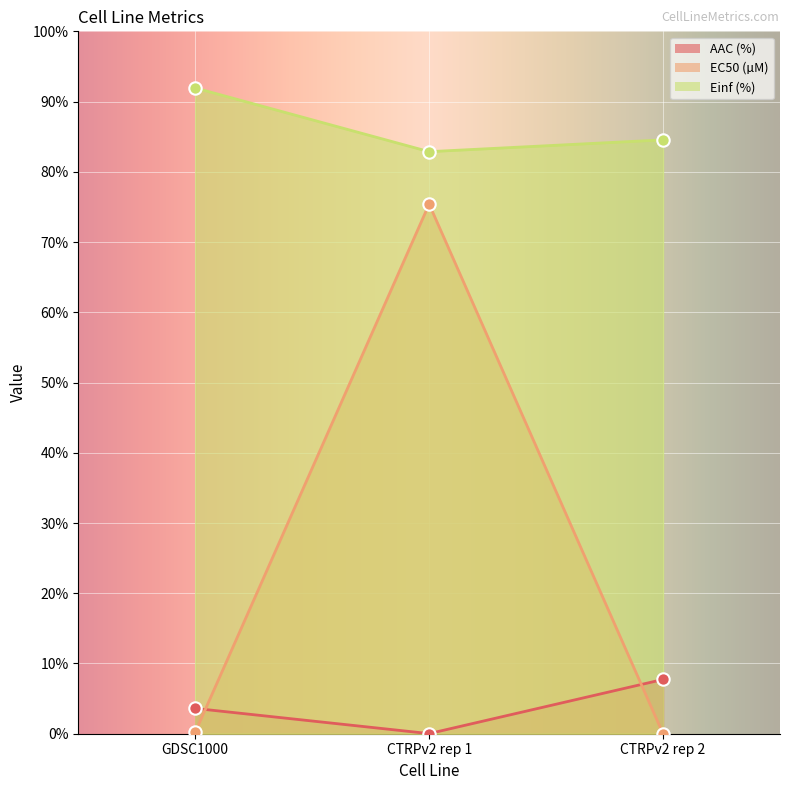

At which category is the sum across all series the highest?

CTRPv2 rep 1